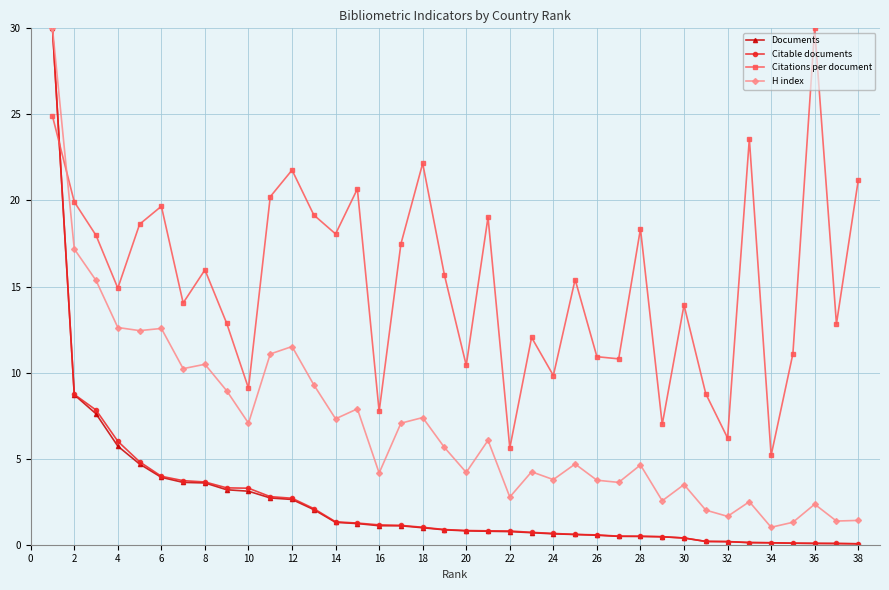

After their last crossing, which series has the higher values: H index or Citations per document?

Citations per document